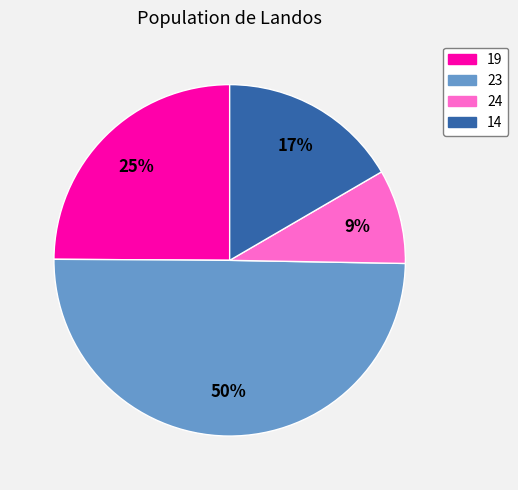

To the nearest percent, what is the difference between the largest and smallest slice percentages?

41%